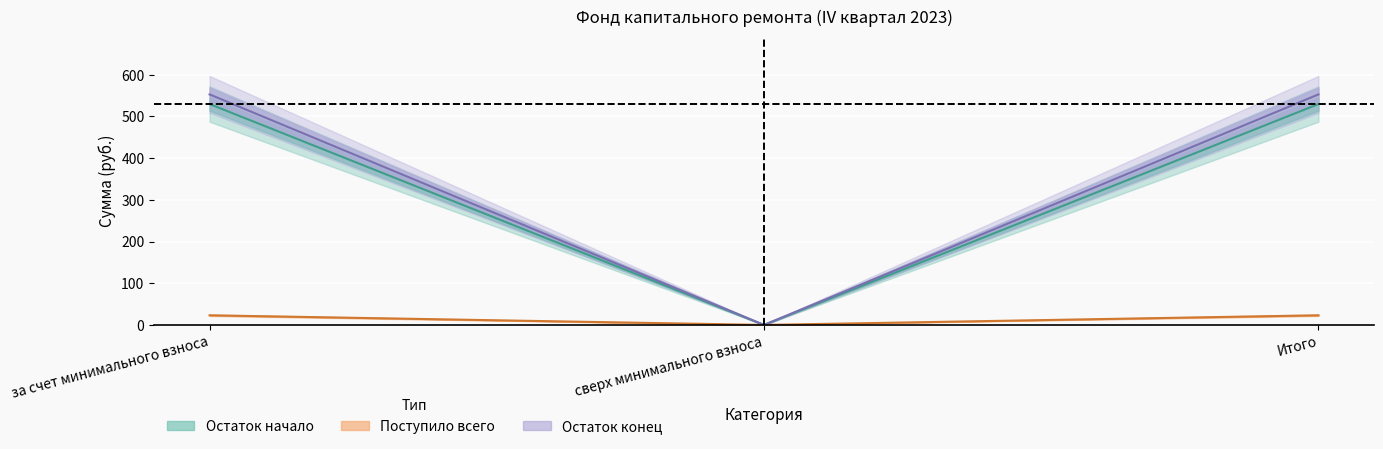

Count the number of data series in this chart.

3